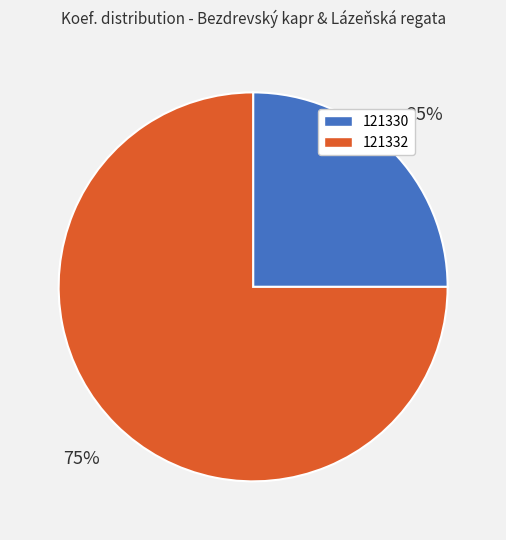

To the nearest percent, what is the difference between the 121332 and 121330 slice percentages?

50%